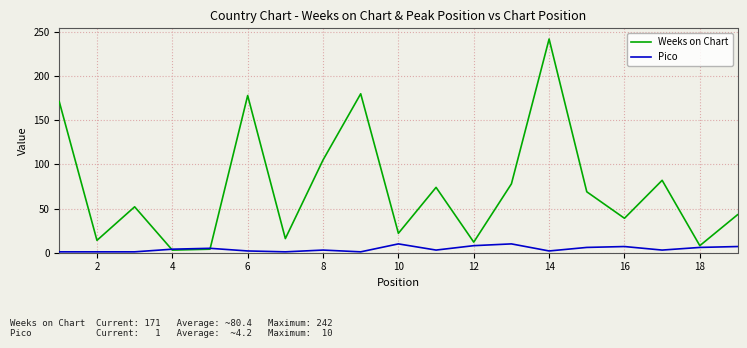

What are all the series names shown in the legend?

Weeks on Chart, Pico